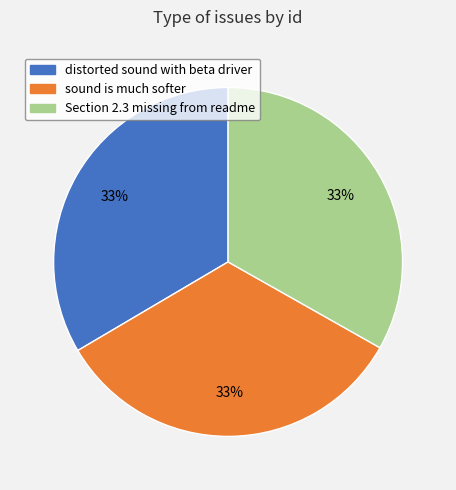

Is the sum of Section 2.3 missing from readme and distorted sound with beta driver greater than half?

Yes